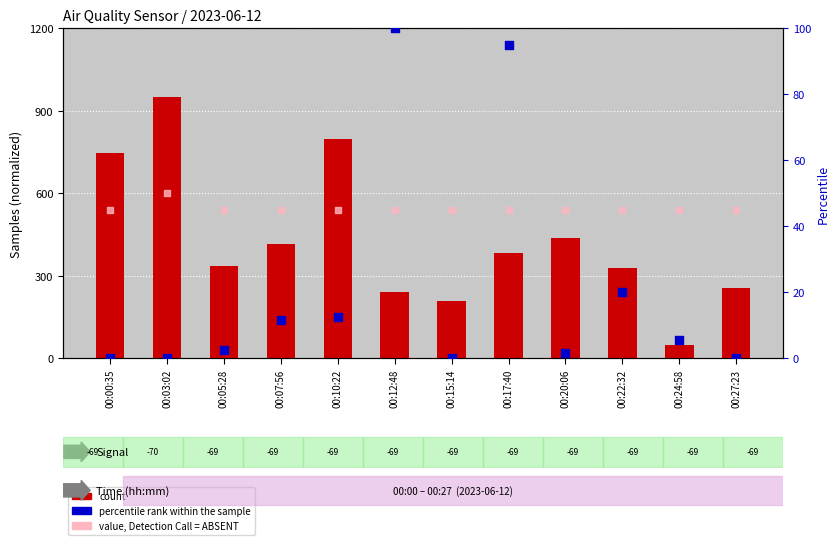

What are all the series names shown in the legend?

count, percentile rank within the sample, value, Detection Call = ABSENT